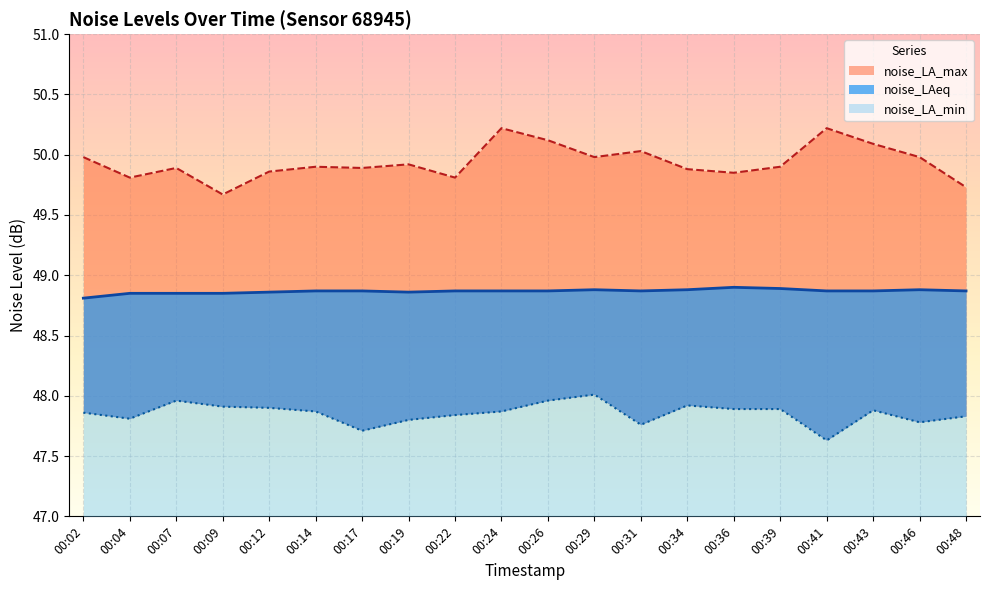

At which label does noise_LAeq reach its peak?

00:36